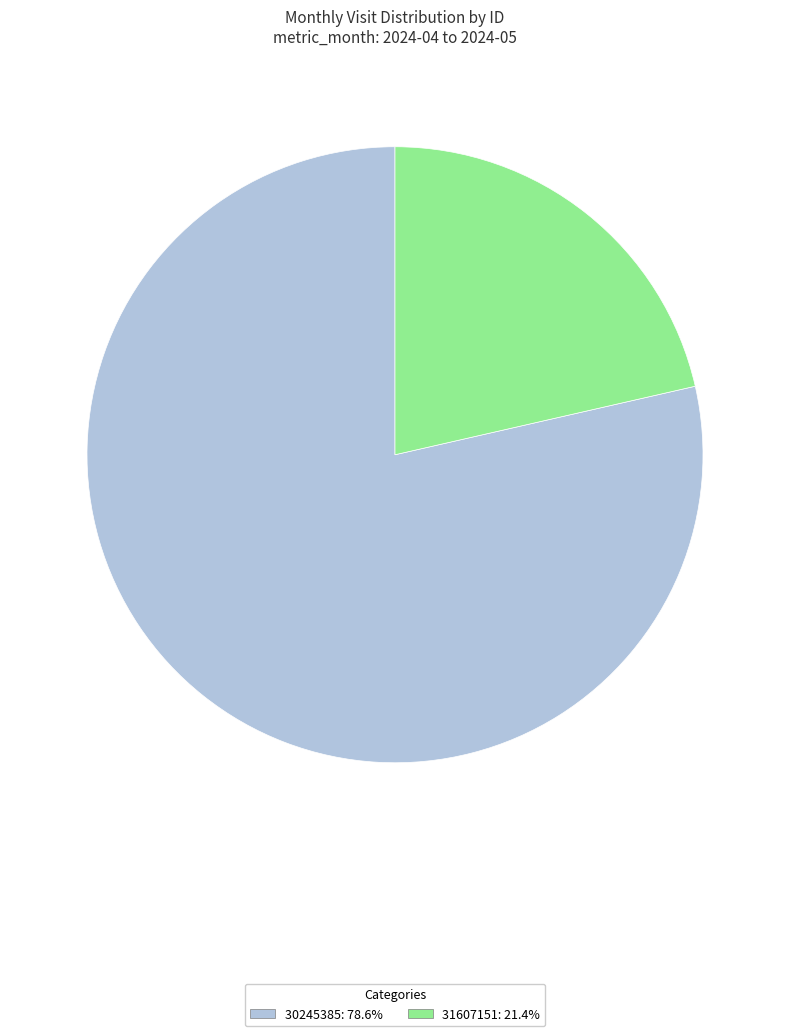

How many segments does this pie chart have?

2